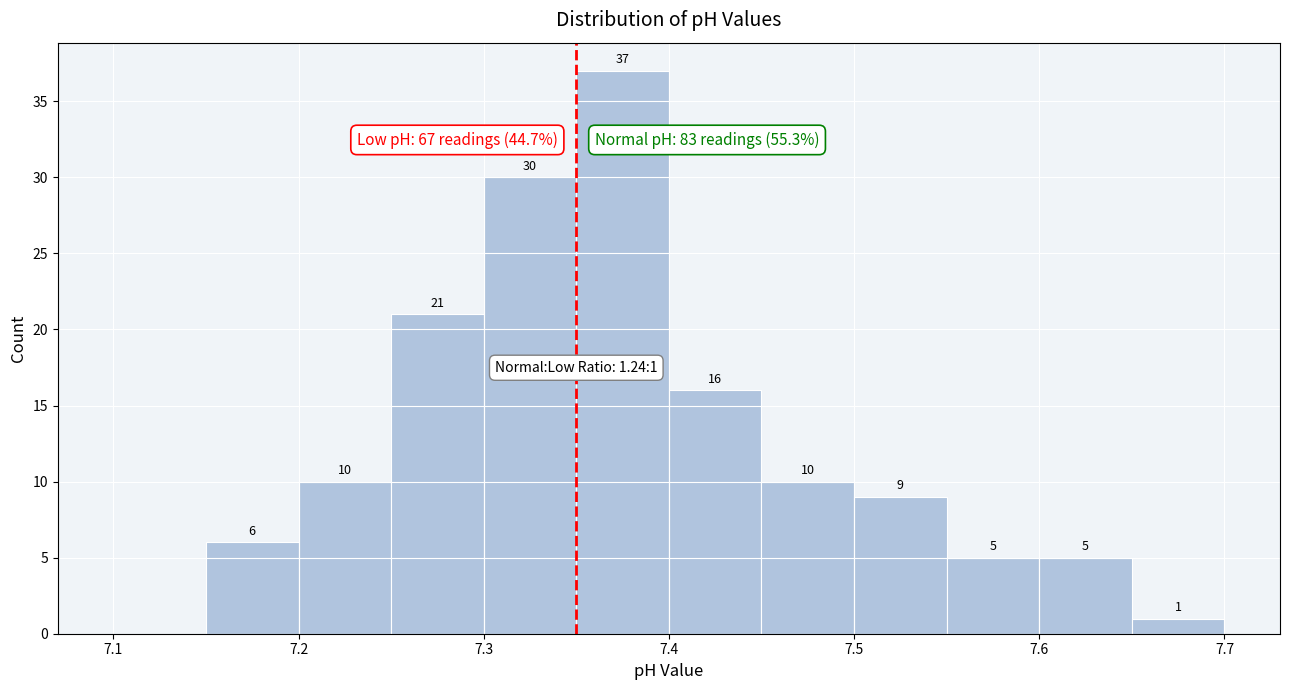

Which range on the x-axis has the tallest bar?

7.35 to 7.40